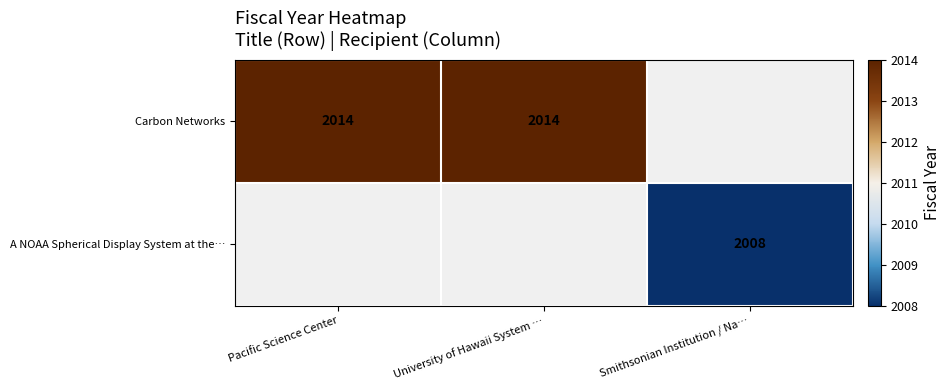

What is the greatest value displayed?

2014.0